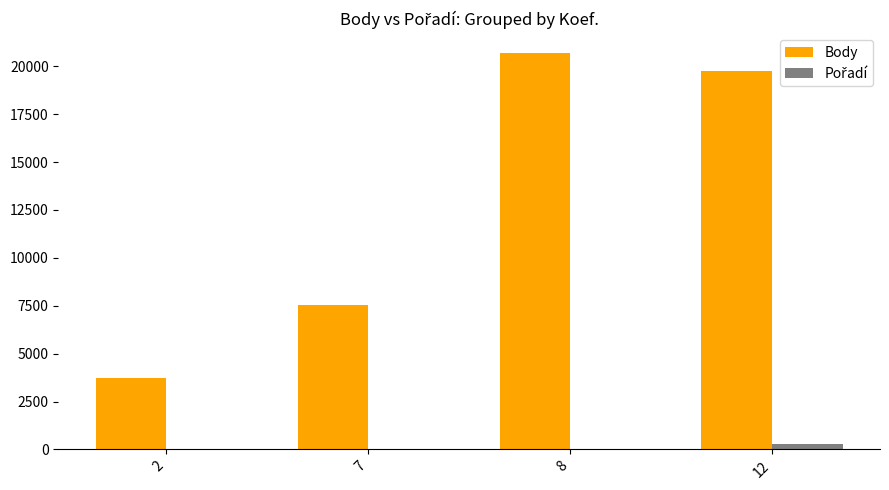

What is the maximum value shown in the chart?

20690